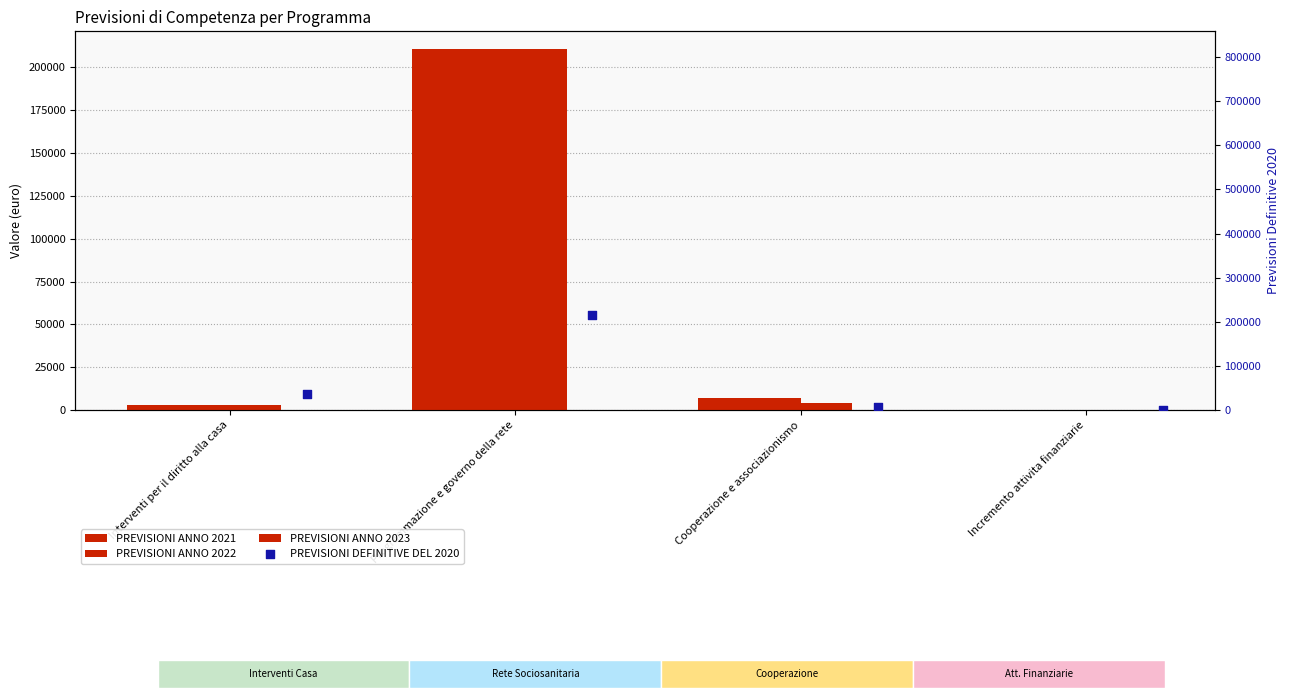

Is the value of PREVISIONI ANNO 2023 at Incremento attivita finanziarie greater than the value of PREVISIONI ANNO 2021 at Interventi per il diritto alla casa?

No